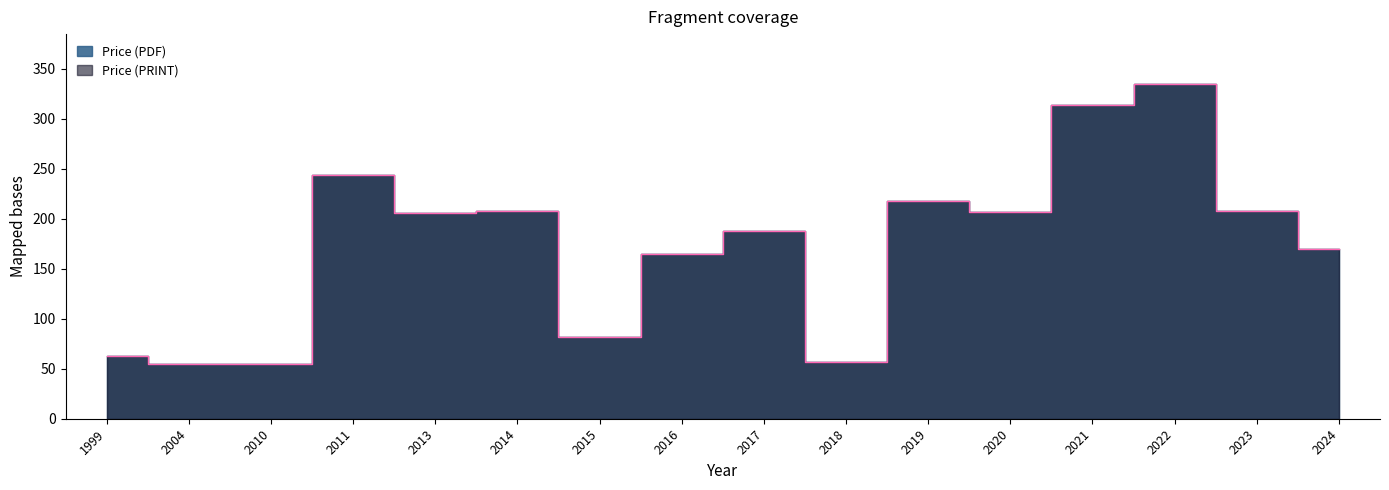

Reading left to right, transcribe all the data shown in this chart.

Price (PDF): 63.0	55.0	55.0	244.0	205.2	208.0	82.0	164.9	187.7	57.0	218.0	207.1	314.0	334.3	208.0	169.3
Price (PRINT): 63.0	55.0	55.0	244.0	205.2	208.0	82.0	164.9	187.7	57.0	218.0	207.1	314.0	334.3	208.0	169.3